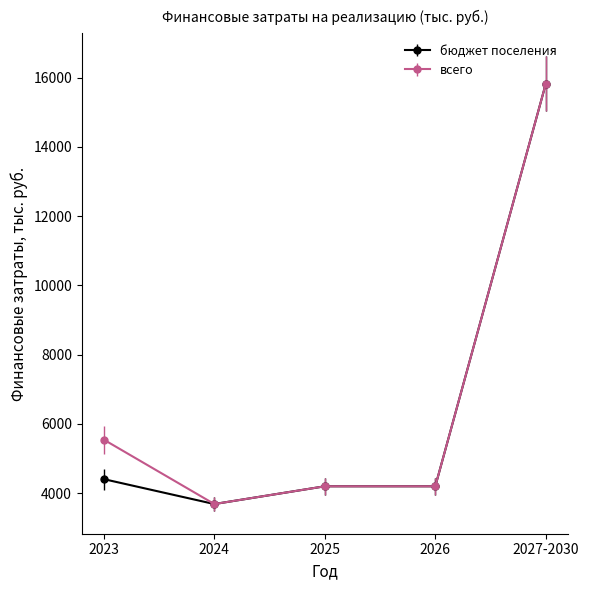

Reading left to right, transcribe all the data shown in this chart.

бюджет поселения: 2023=4406.1	2024=3687.2	2025=4200.0	2026=4200.0	2027-2030=15820.0
всего: 2023=5545.3	2024=3687.2	2025=4200.0	2026=4200.0	2027-2030=15820.0